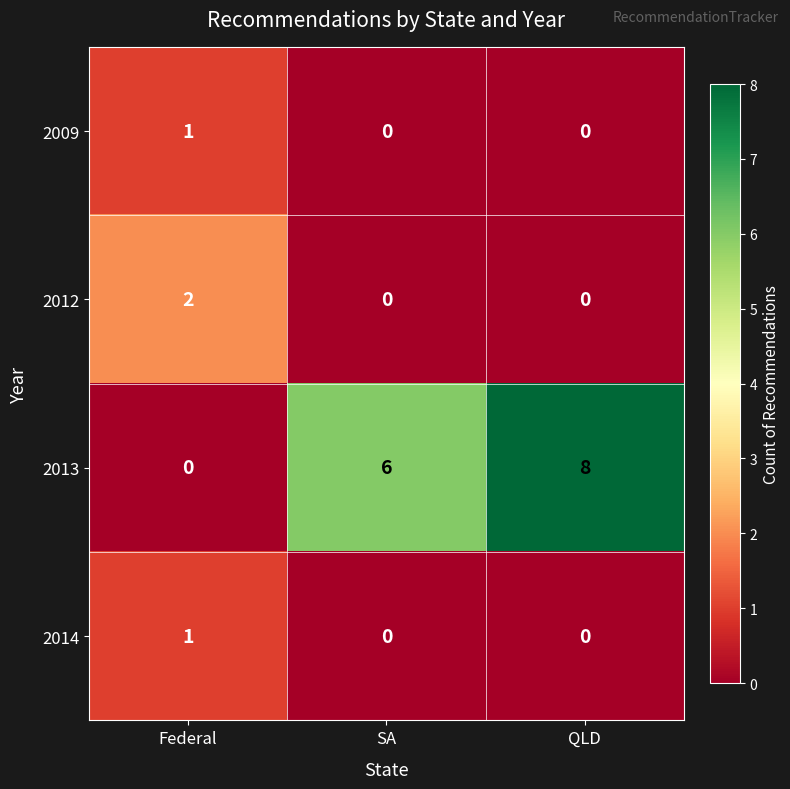

Between Federal and QLD, which series saw the biggest shift?

2013